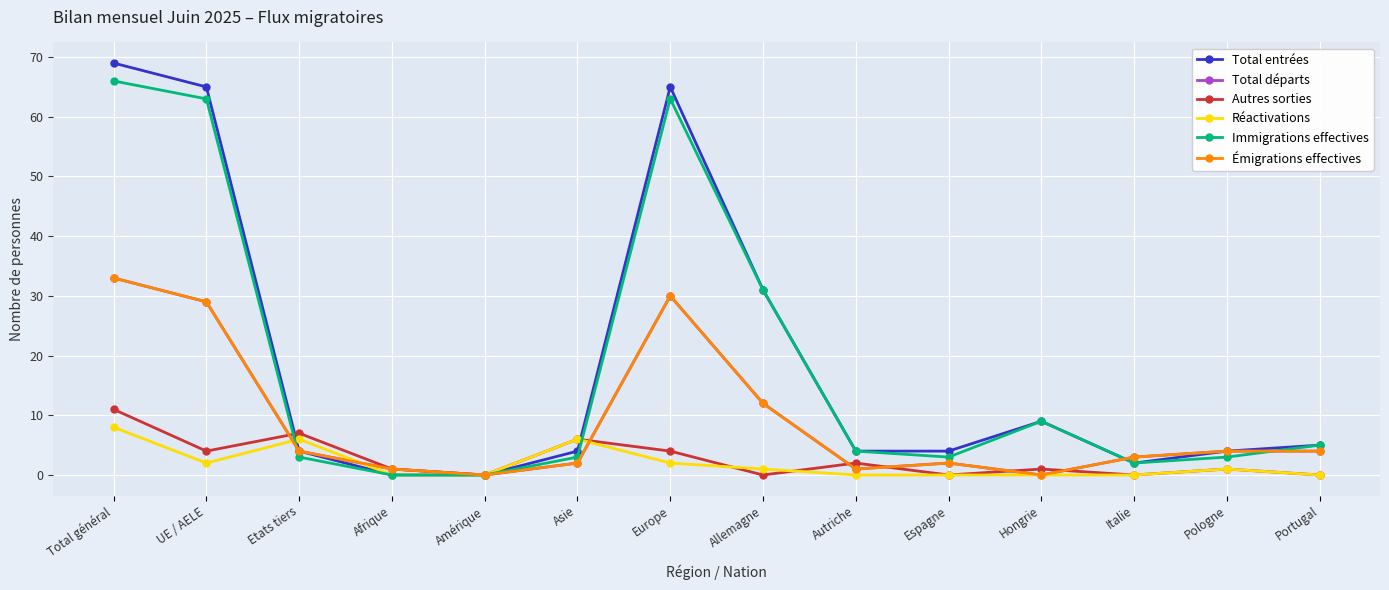

Is the value of Autres sorties at UE / AELE greater than the value of Total départs at Afrique?

Yes